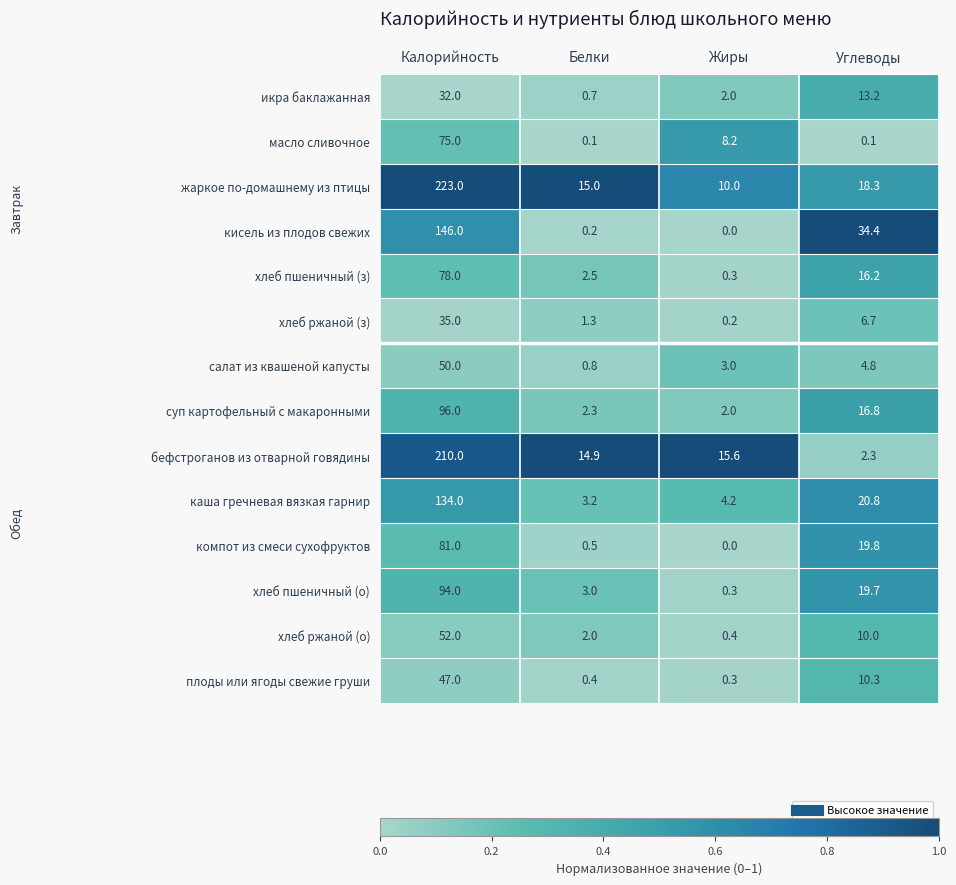

Which series has the widest spread of values?

жаркое по-домашнему из птицы